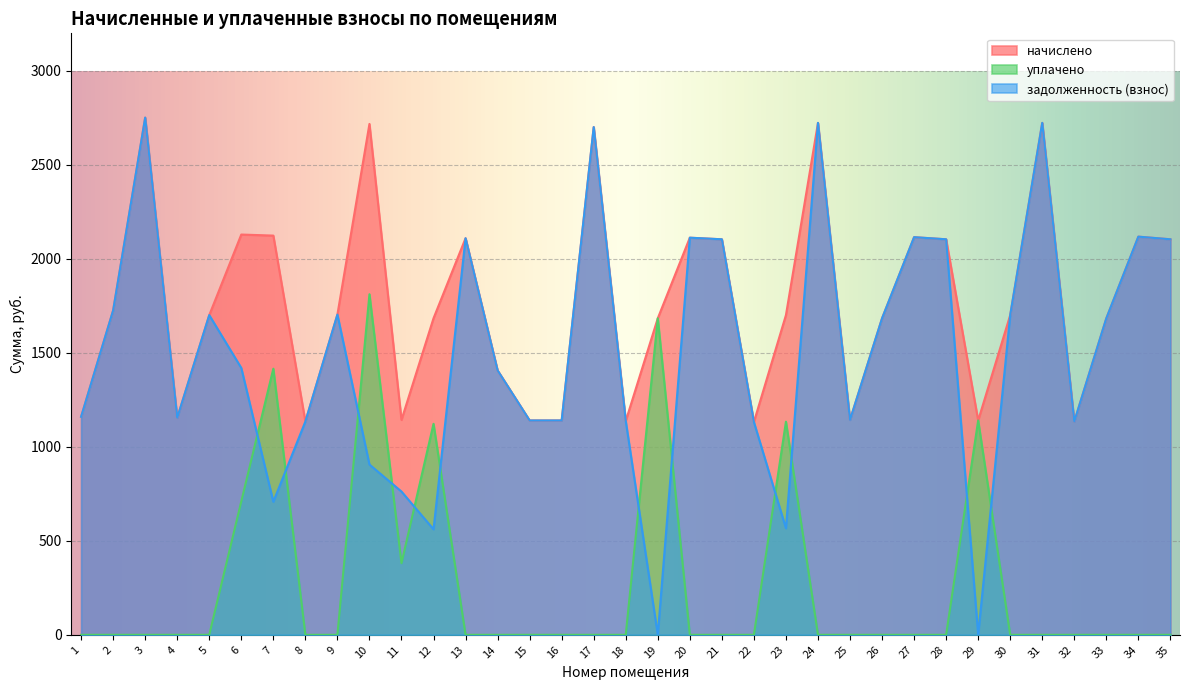

The начислено series shows 2723.6 at 31. True or false?

True